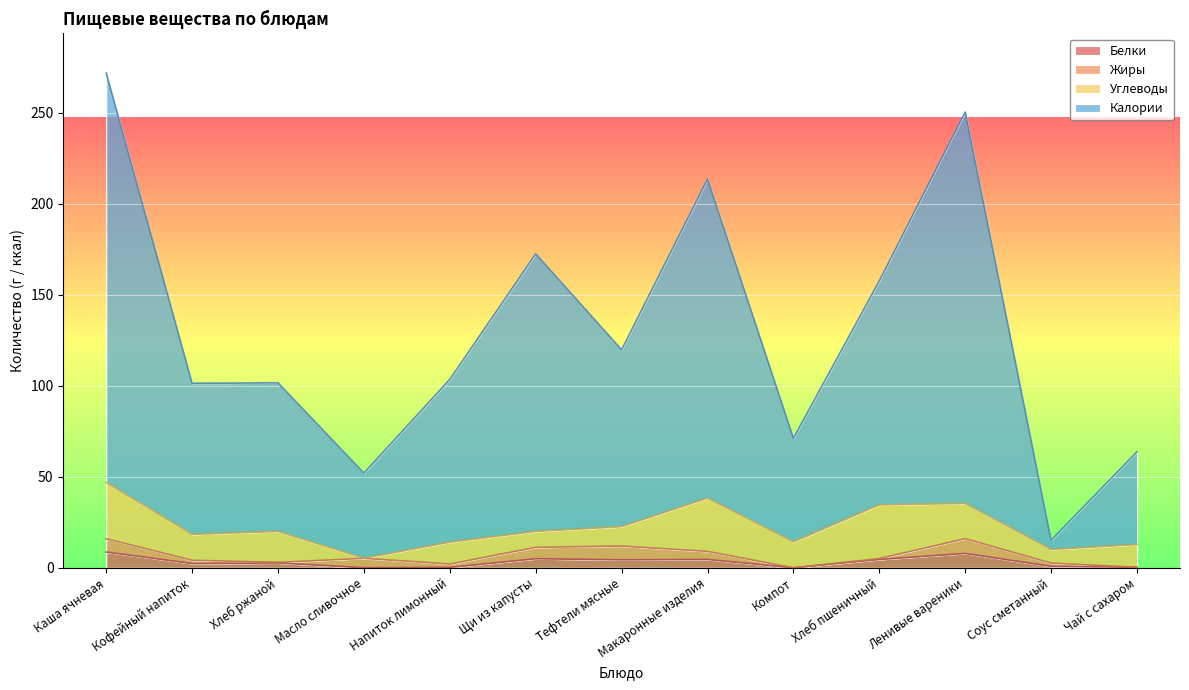

Is the value of Калории at Масло сливочное greater than the value of Белки at Компот?

Yes